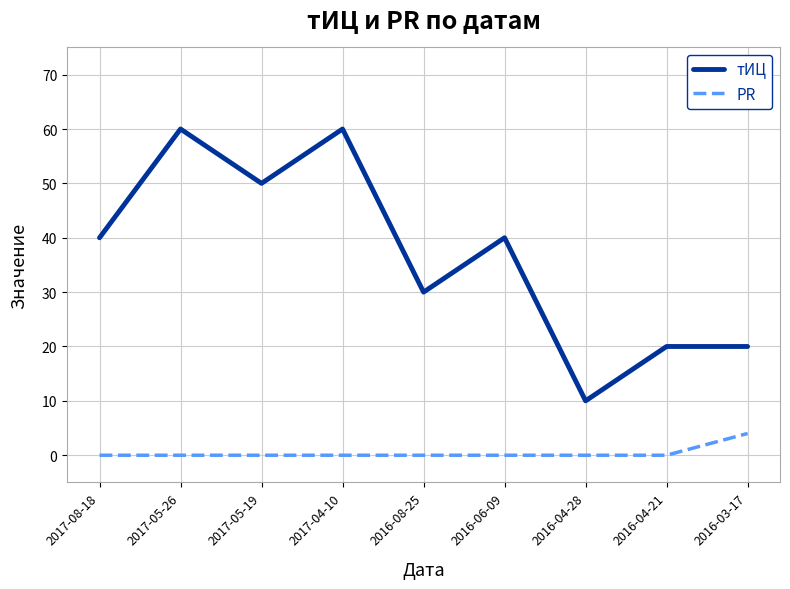

Rank the series at 2017-08-18 from lowest to highest value.

PR, тИЦ